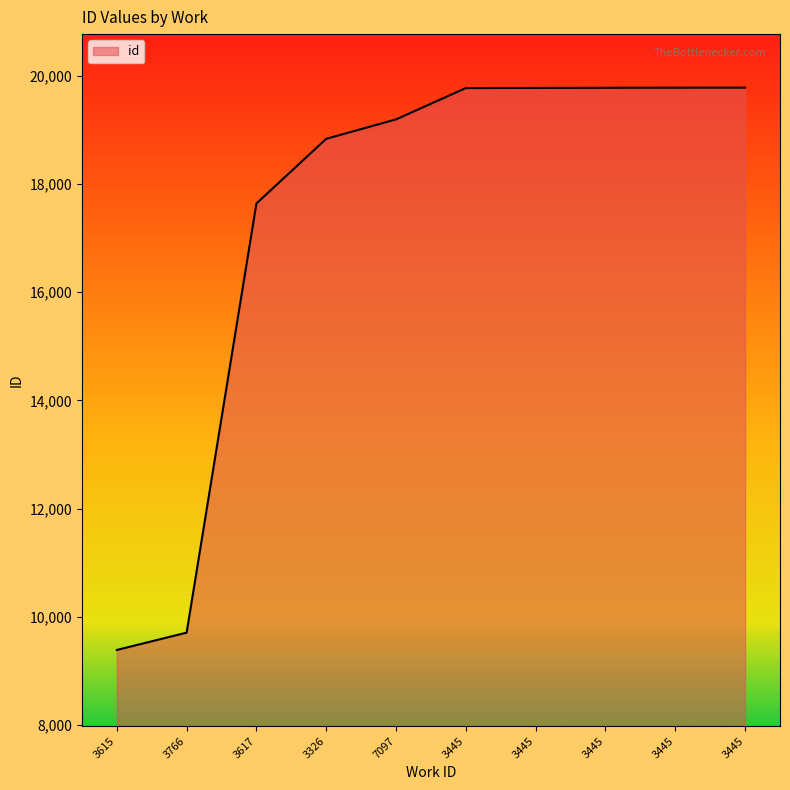

Does the chart display data point markers on the line(s)?

No